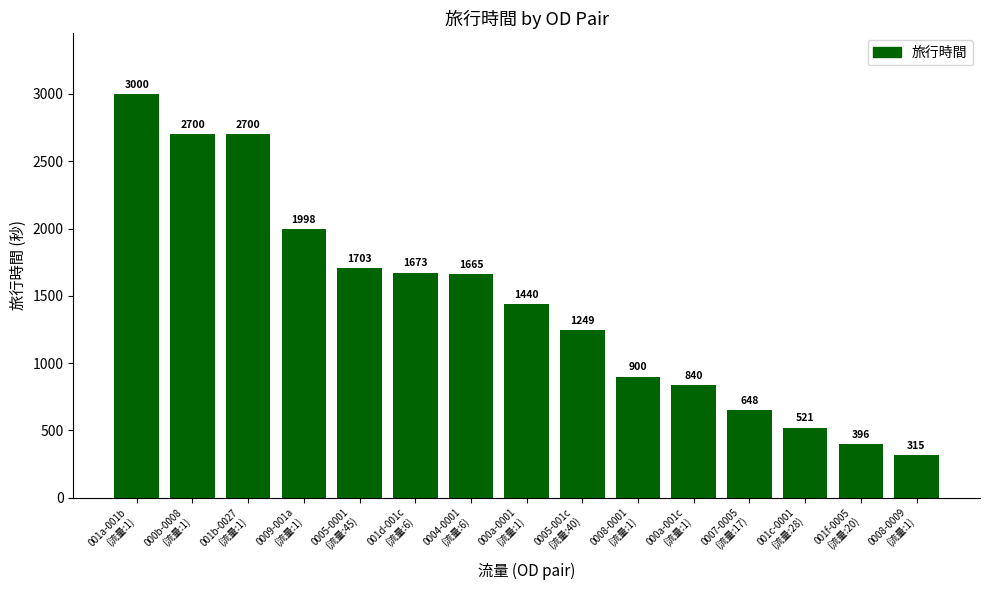

What is the greatest value displayed?

3000